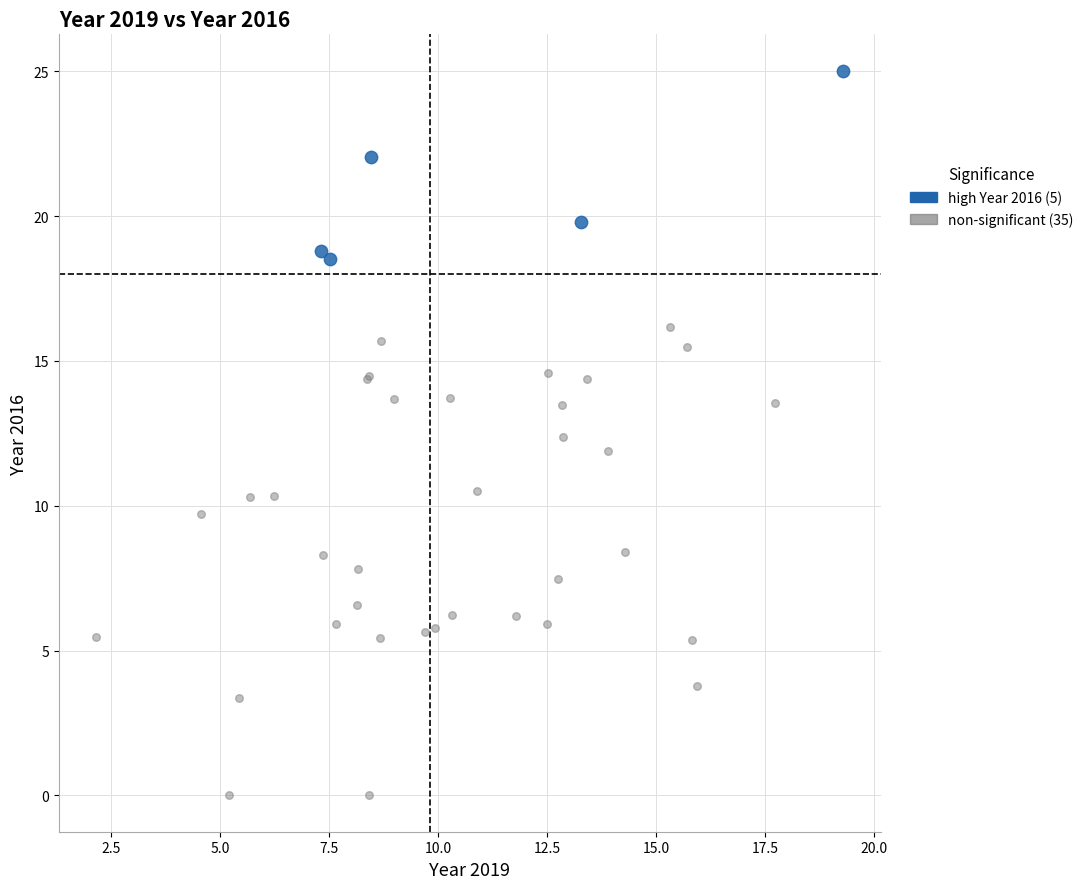

Which series reaches the minimum Y coordinate?

non-significant (35)